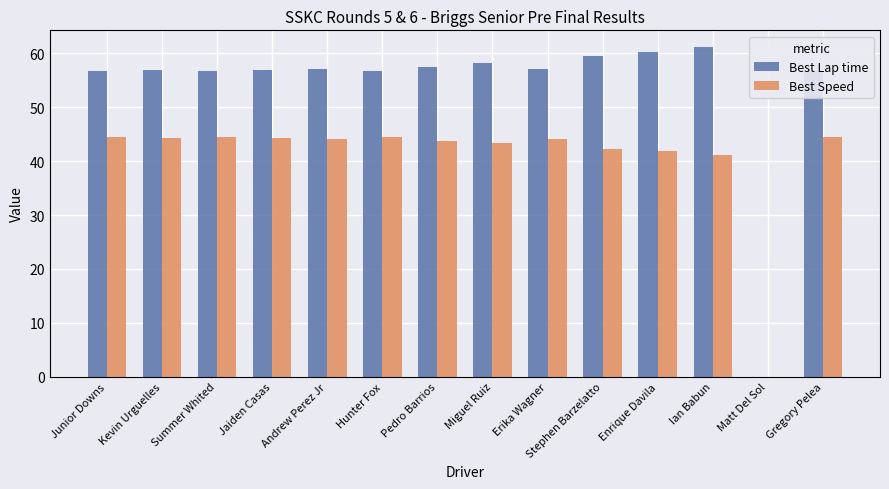

Are the bars grouped side by side (vs. stacked)?

Yes